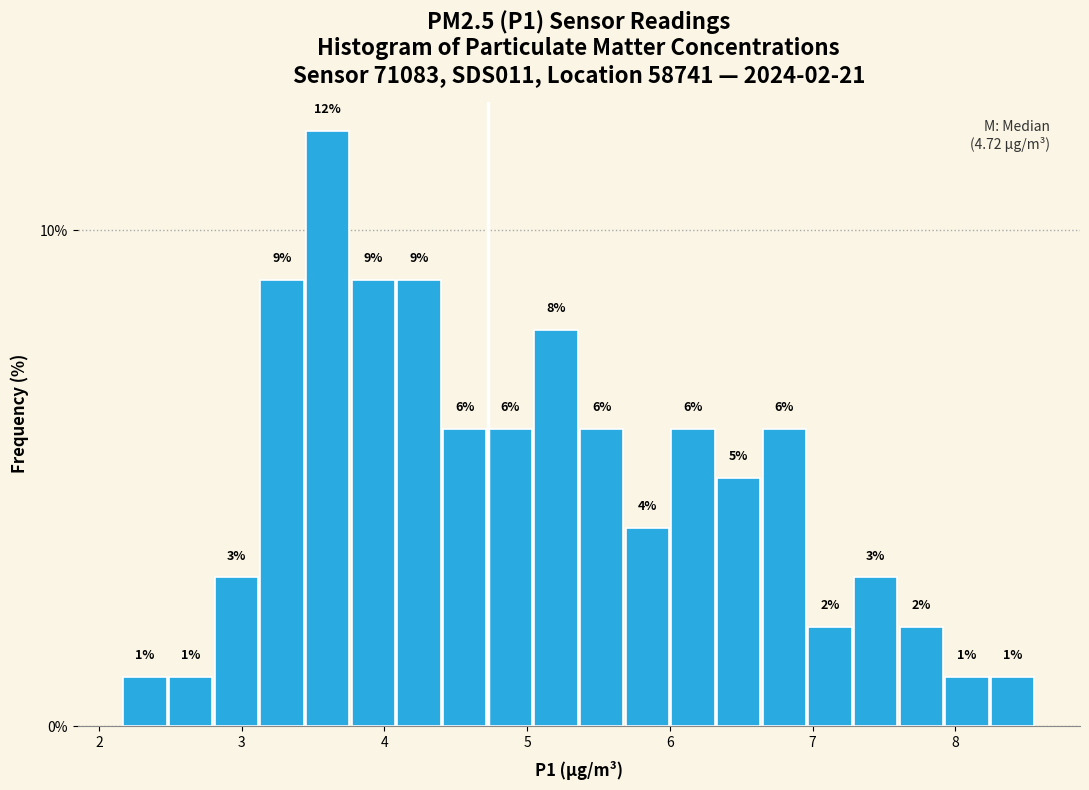

Read against the x-axis, roughly where is the centre of the tallest bar?

3.6